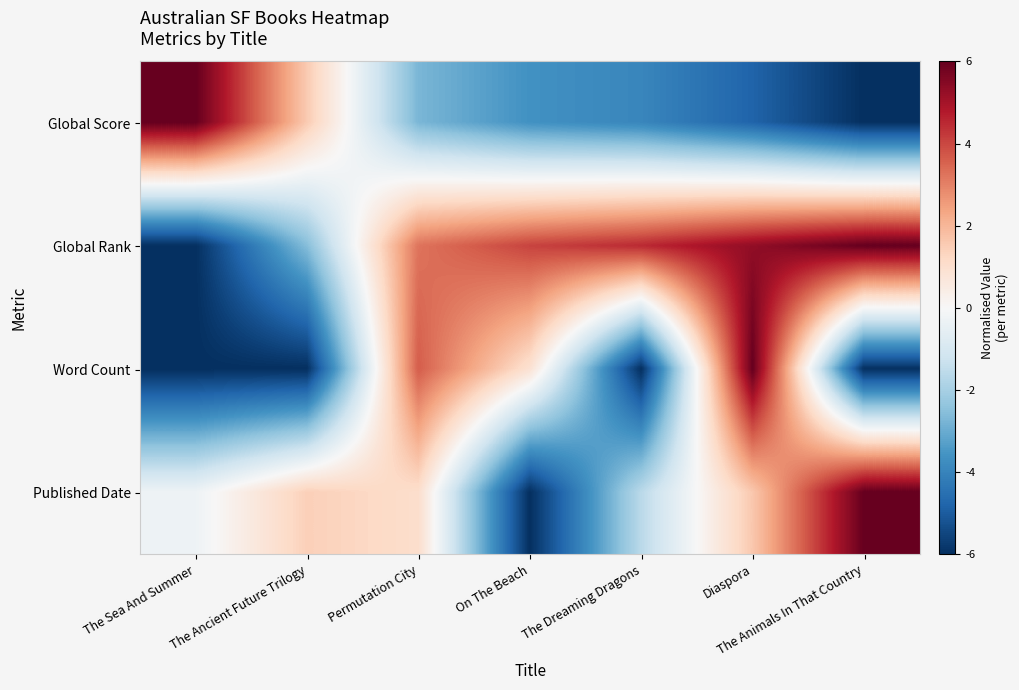

Reading left to right, transcribe all the data shown in this chart.

Global Score: The Sea And Summer=6.0	The Ancient Future Trilogy=1.6	Permutation City=-2.7	On The Beach=-3.6	The Dreaming Dragons=-3.9	Diaspora=-4.8	The Animals In That Country=-6.0
Global Rank: The Sea And Summer=-6.0	The Ancient Future Trilogy=-2.6	Permutation City=3.2	On The Beach=4.1	The Dreaming Dragons=4.5	Diaspora=5.3	The Animals In That Country=6.0
Word Count: The Sea And Summer=-6.0	The Ancient Future Trilogy=-6.0	Permutation City=3.6	On The Beach=0.9	The Dreaming Dragons=-6.0	Diaspora=6.0	The Animals In That Country=-6.0
Published Date: The Sea And Summer=-0.3	The Ancient Future Trilogy=1.4	Permutation City=1.0	On The Beach=-6.0	The Dreaming Dragons=-1.6	Diaspora=1.6	The Animals In That Country=6.0